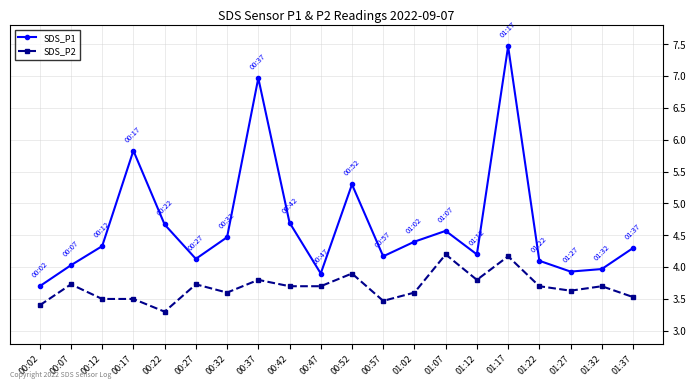

What is the label of the 3rd point from the right?

01:27